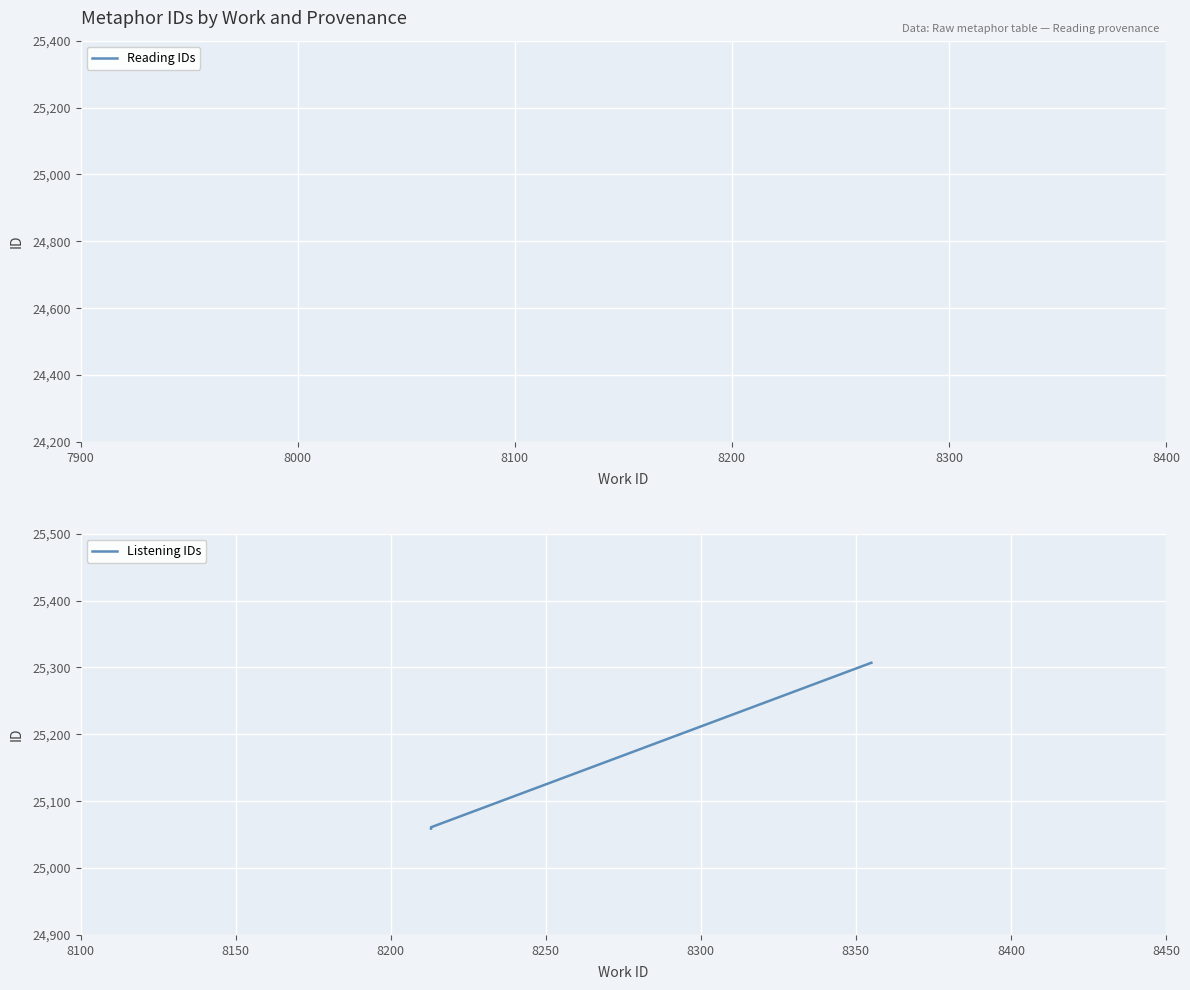

What is the minimum value shown in the chart?

25059